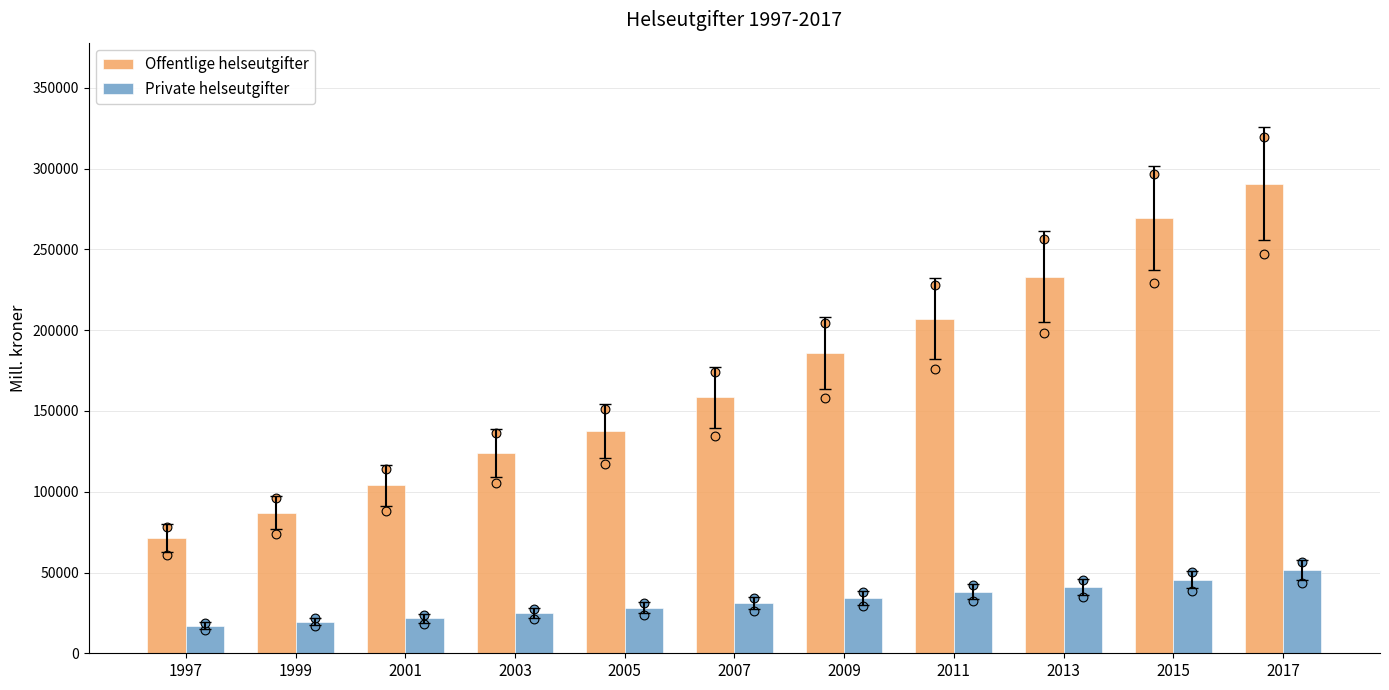

At how many categories does at least one series exceed 22991?

11